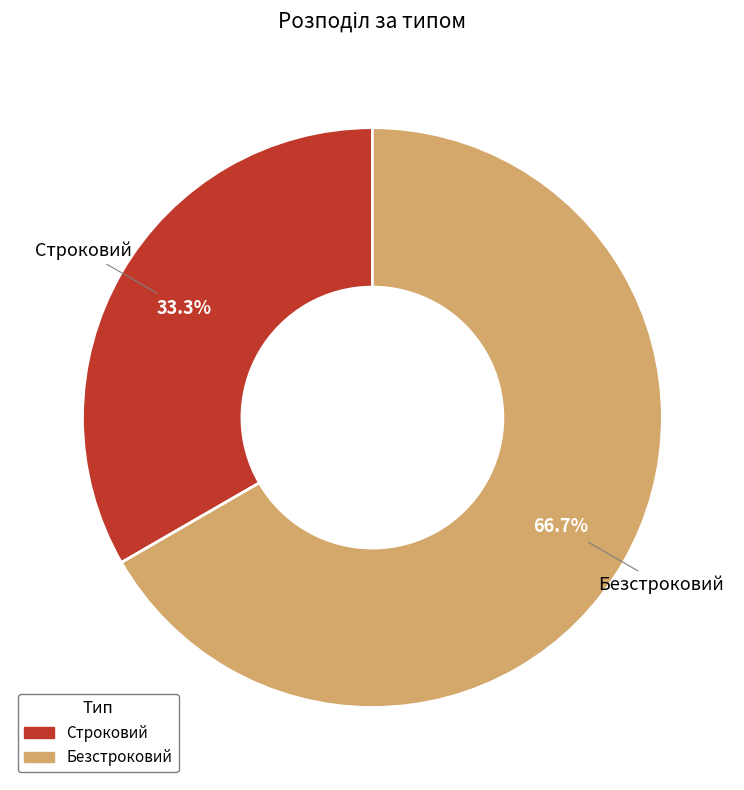

Which category has the biggest portion of the pie?

Безстроковий